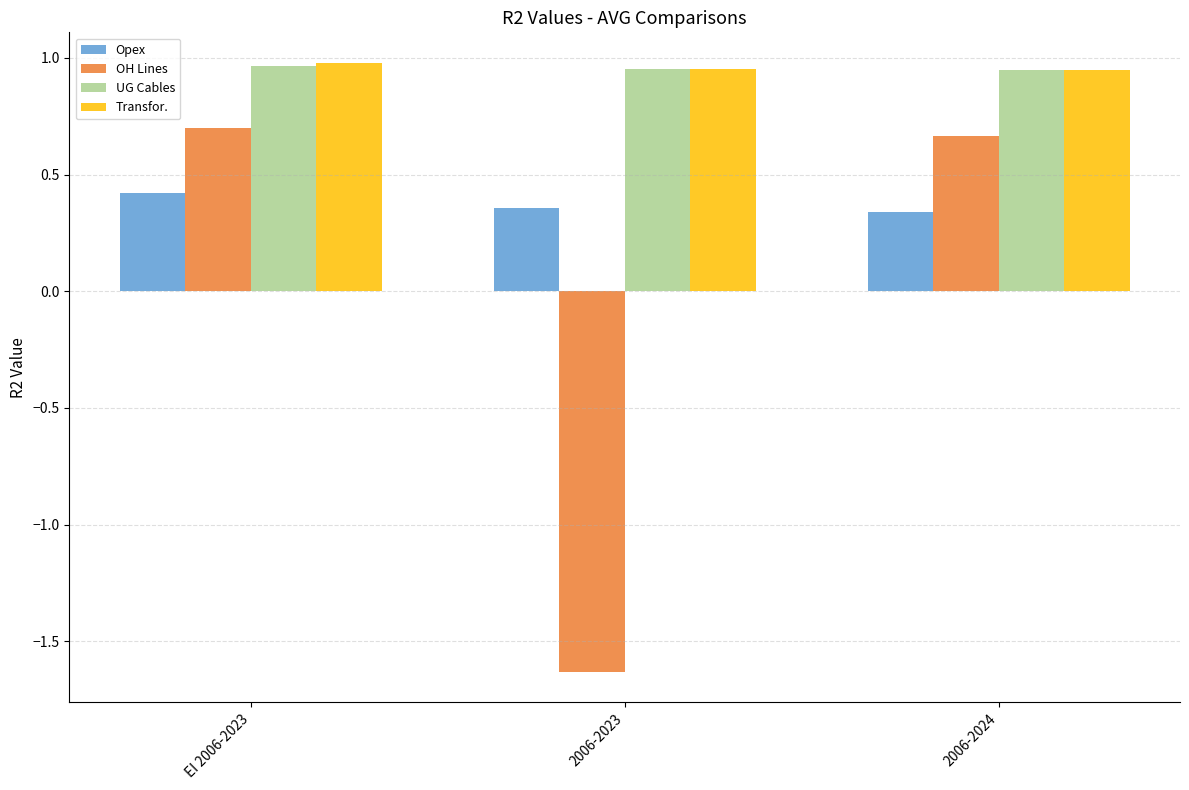

At which label does Transfor. reach its peak?

EI 2006-2023